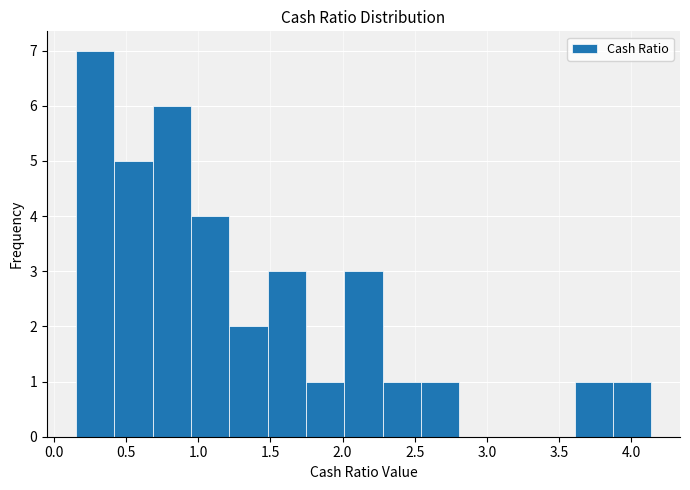

Which range on the x-axis has the tallest bar?

0.15 to 0.40